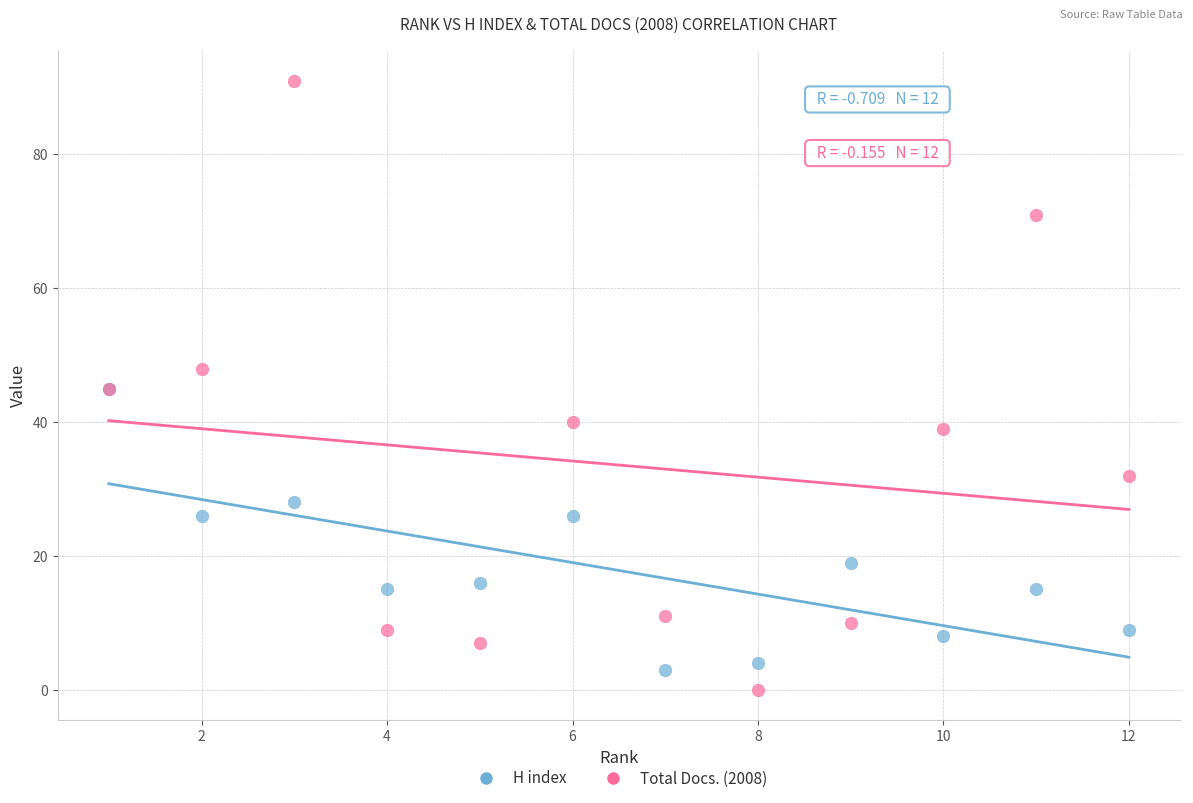

What are all the series names shown in the legend?

H index, Total Docs. (2008)